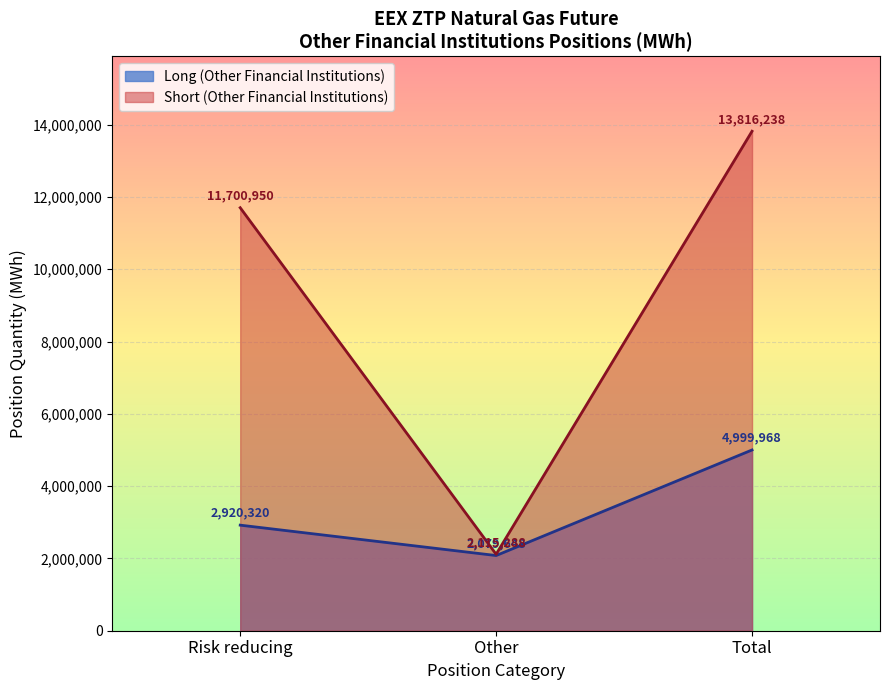

List the labels in order of Short (Other Financial Institutions) value, smallest first.

Other, Risk reducing, Total